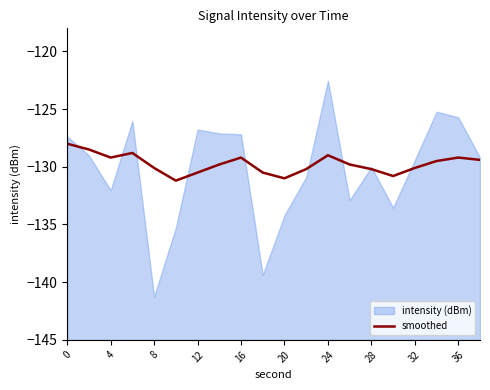

What is the lowest value of the smoothed series?

-131.2